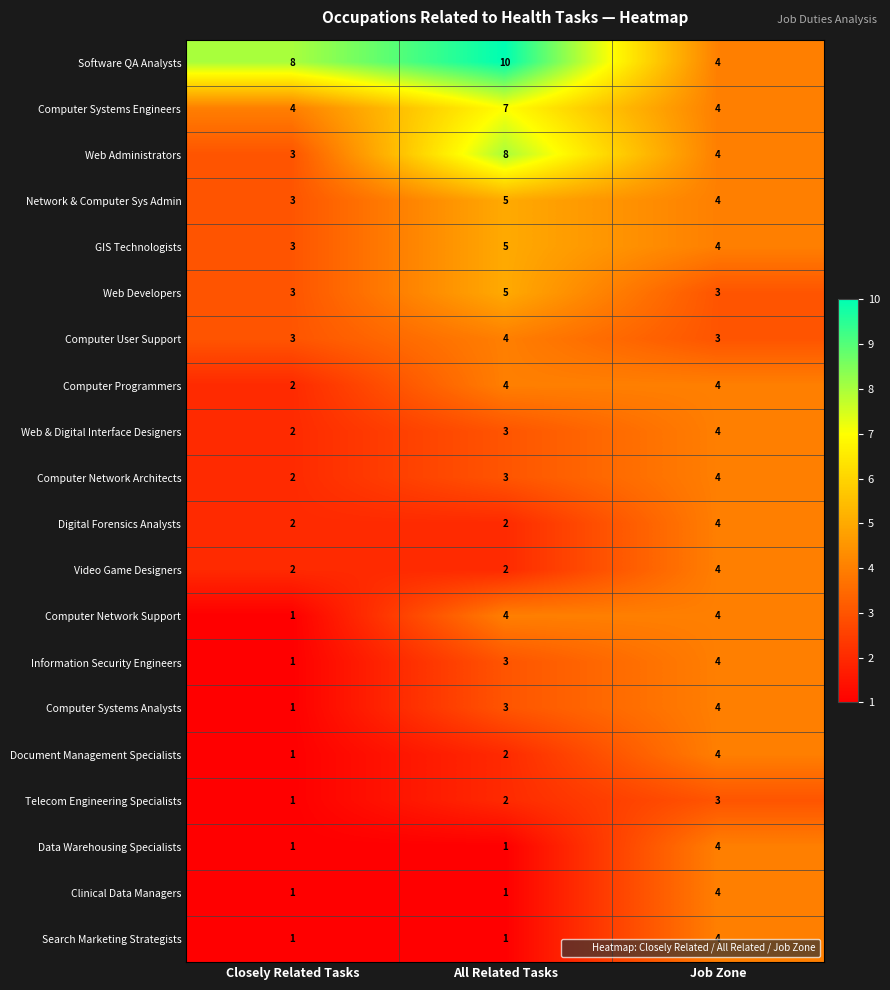

Which series has the widest spread of values?

Software QA Analysts